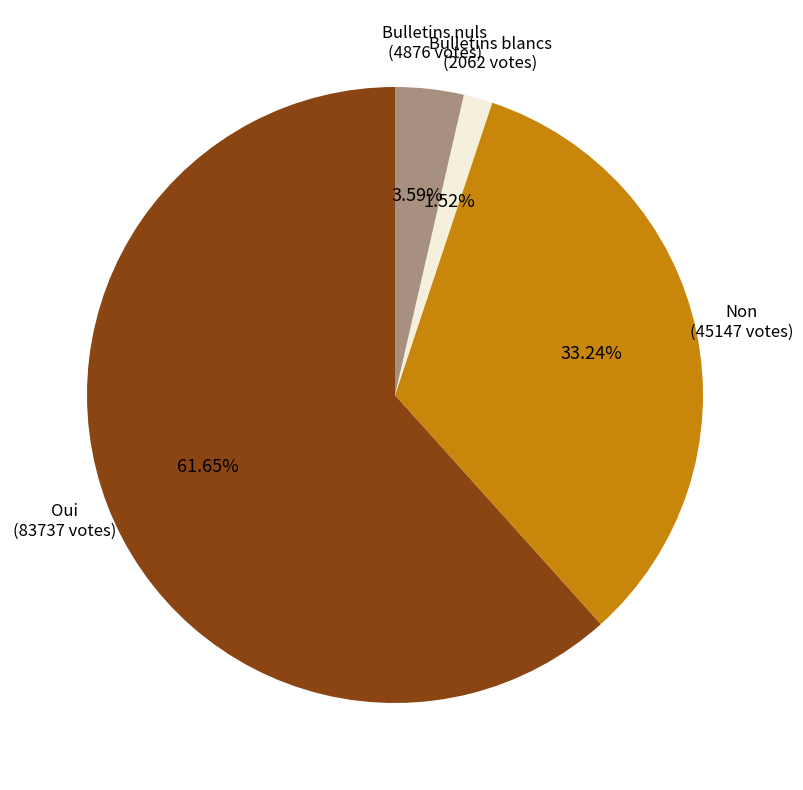

Which category has the biggest portion of the pie?

Oui